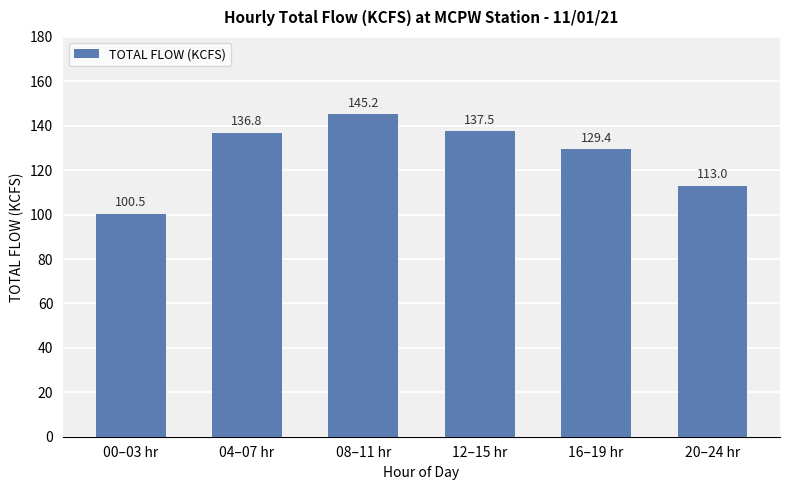

Rank the categories by value from highest to lowest.

08–11 hr, 12–15 hr, 04–07 hr, 16–19 hr, 20–24 hr, 00–03 hr